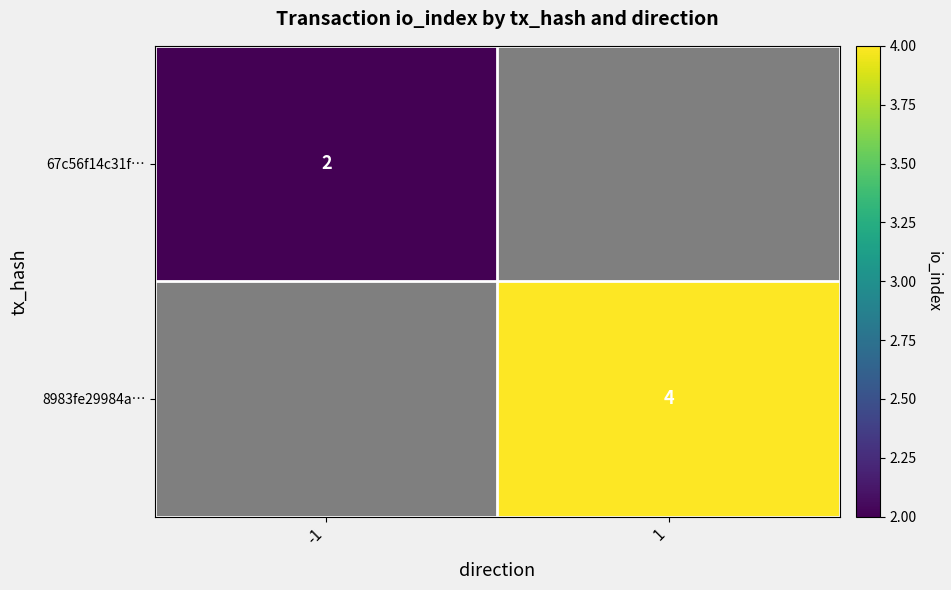

The value of 67c56f14c31f… at -1 is 4. True or false?

False